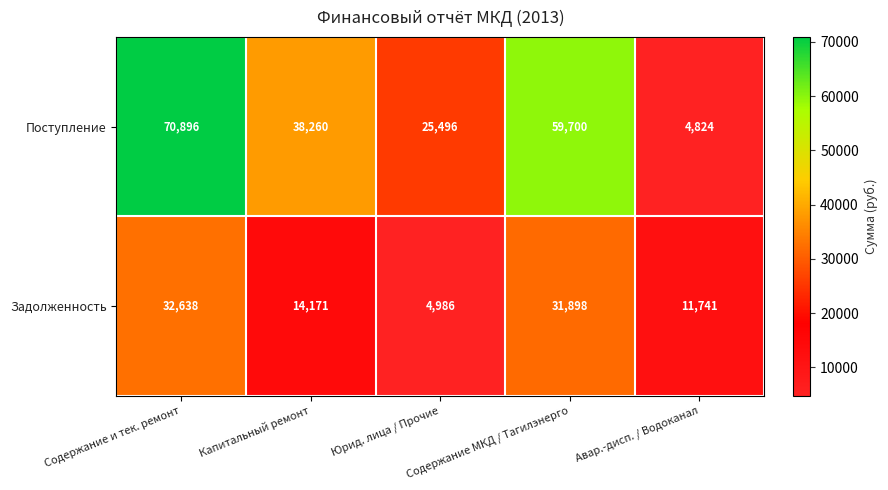

At Авар.-дисп. / Водоканал, list the series in order from smallest to largest.

Поступление, Задолженность